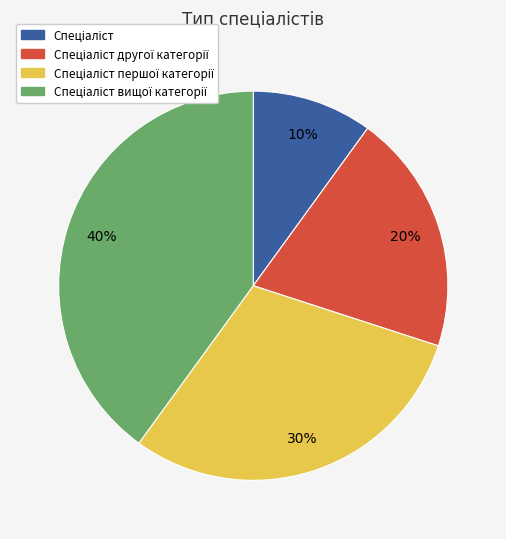

To the nearest percent, what is the difference between the largest and smallest slice percentages?

30%